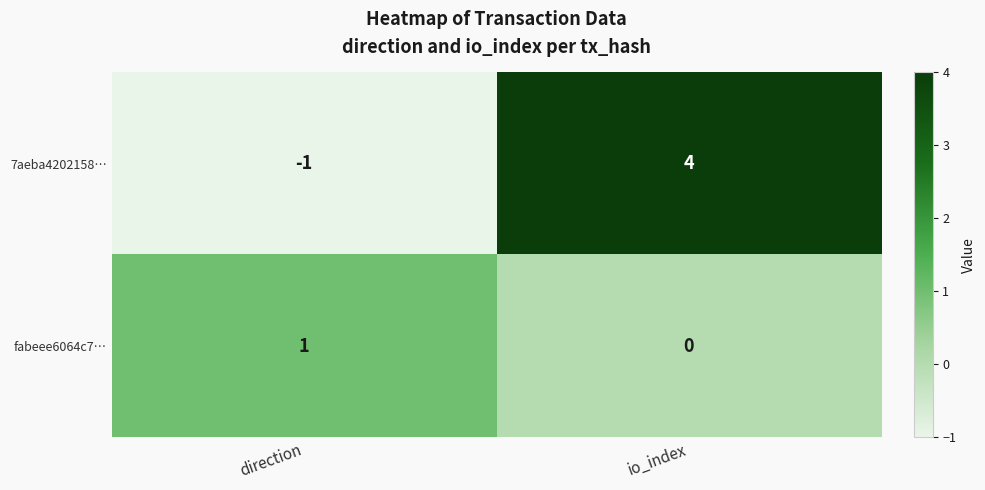

List the series in order of their peak value, lowest first.

fabeee6064c7…, 7aeba4202158…